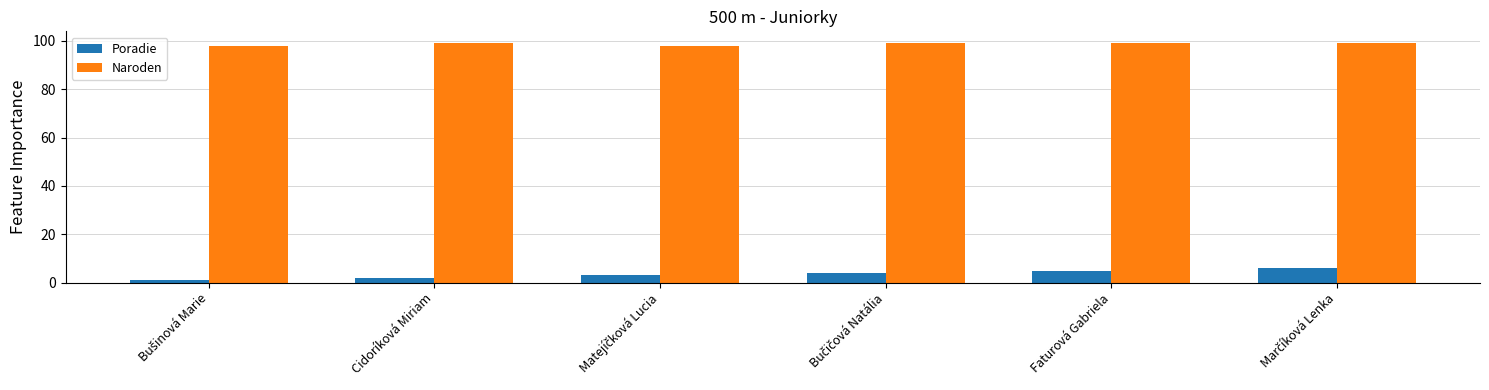

The Poradie series shows 5 at Faturová Gabriela. True or false?

True